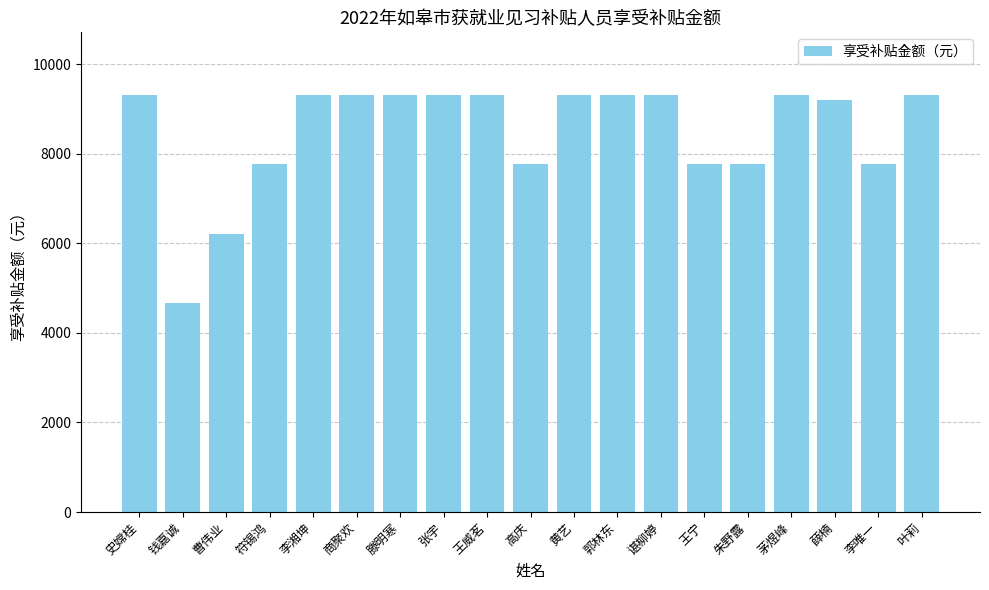

The chart shows a value of 9315.0 at 叶莉. True or false?

True